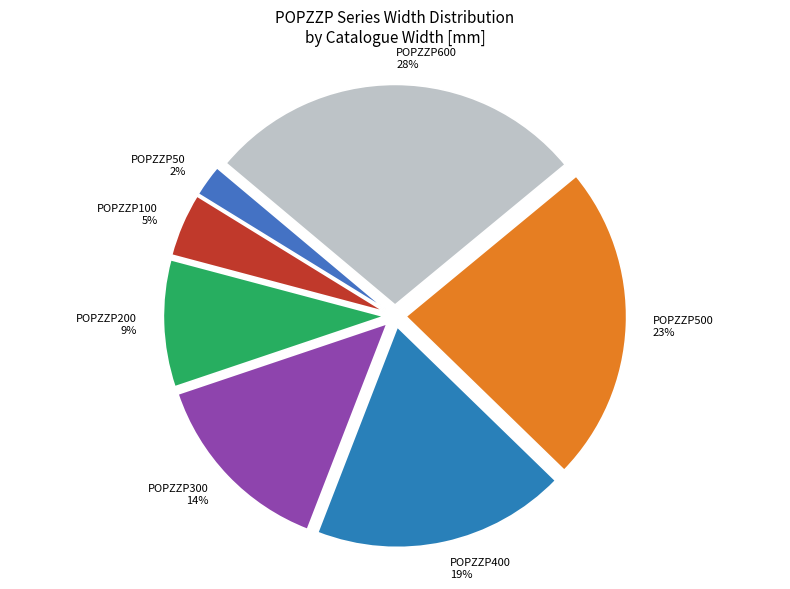

To the nearest percent, what portion does POPZZP500 23% represent?

23%